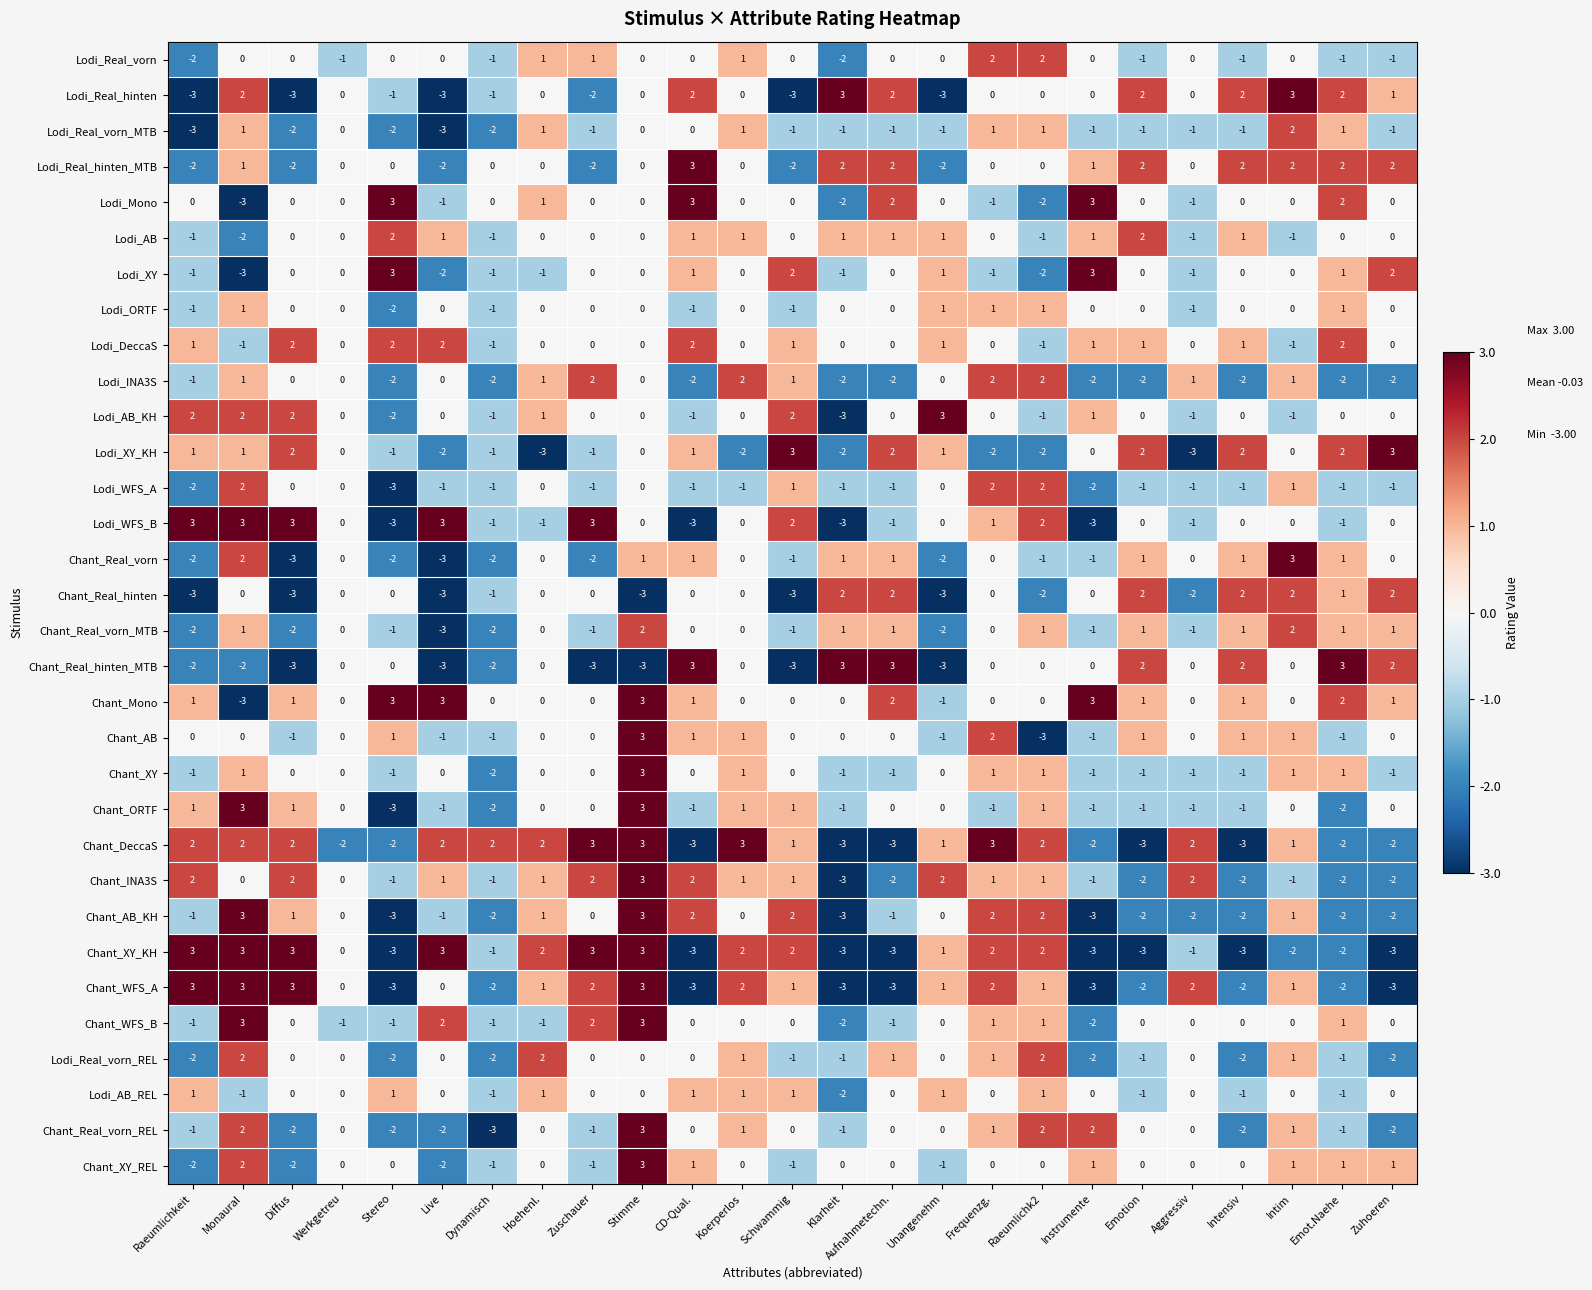

How many series are shown in this chart?

32